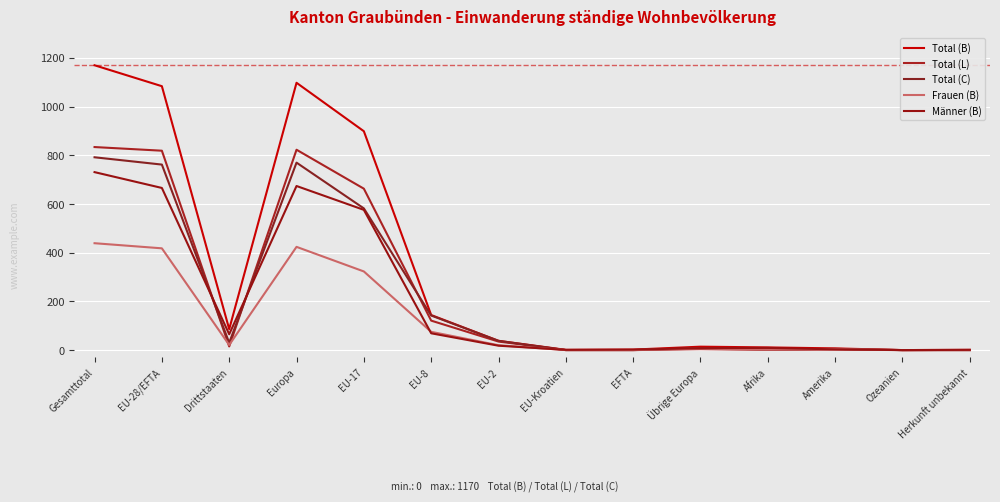

Reading left to right, transcribe all the data shown in this chart.

Total (B): Gesamttotal=1170	EU-28/EFTA=1084	Drittstaaten=86	Europa=1098	EU-17=899	EU-8=144	EU-2=38	EU-Kroatien=1	EFTA=2	Übrige Europa=14	Afrika=11	Amerika=7	Ozeanien=0	Herkunft unbekannt=1
Total (L): Gesamttotal=834	EU-28/EFTA=819	Drittstaaten=15	Europa=823	EU-17=663	EU-8=121	EU-2=35	EU-Kroatien=0	EFTA=0	Übrige Europa=4	Afrika=1	Amerika=2	Ozeanien=0	Herkunft unbekannt=0
Total (C): Gesamttotal=792	EU-28/EFTA=762	Drittstaaten=30	Europa=770	EU-17=582	EU-8=142	EU-2=38	EU-Kroatien=0	EFTA=0	Übrige Europa=8	Afrika=3	Amerika=5	Ozeanien=0	Herkunft unbekannt=0
Frauen (B): Gesamttotal=439	EU-28/EFTA=418	Drittstaaten=21	Europa=424	EU-17=323	EU-8=75	EU-2=20	EU-Kroatien=0	EFTA=0	Übrige Europa=6	Afrika=2	Amerika=4	Ozeanien=0	Herkunft unbekannt=0
Männer (B): Gesamttotal=731	EU-28/EFTA=666	Drittstaaten=65	Europa=674	EU-17=576	EU-8=69	EU-2=18	EU-Kroatien=1	EFTA=2	Übrige Europa=8	Afrika=9	Amerika=3	Ozeanien=0	Herkunft unbekannt=1